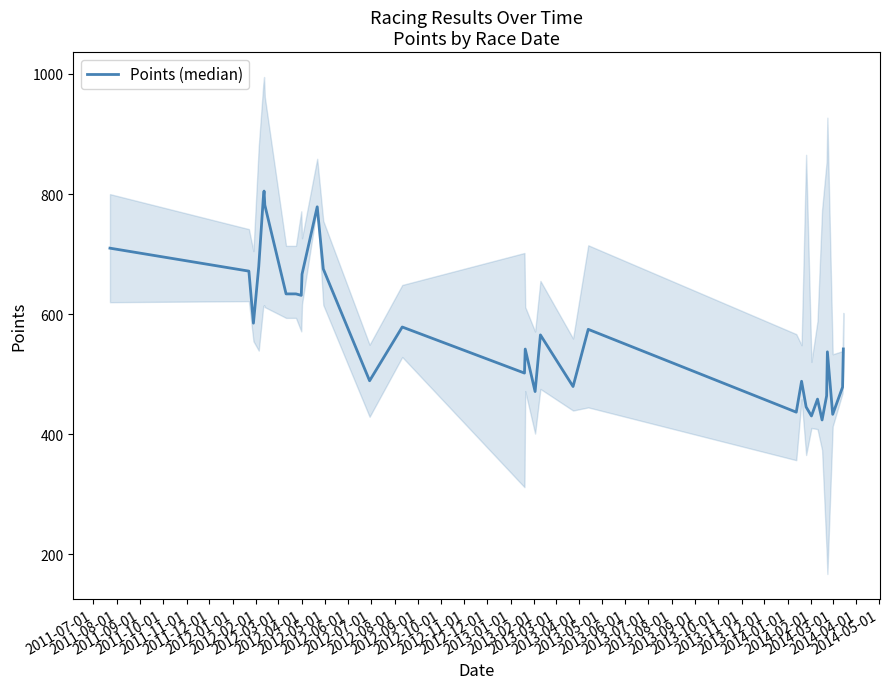

What is the difference between the maximum and minimum values?

381.2